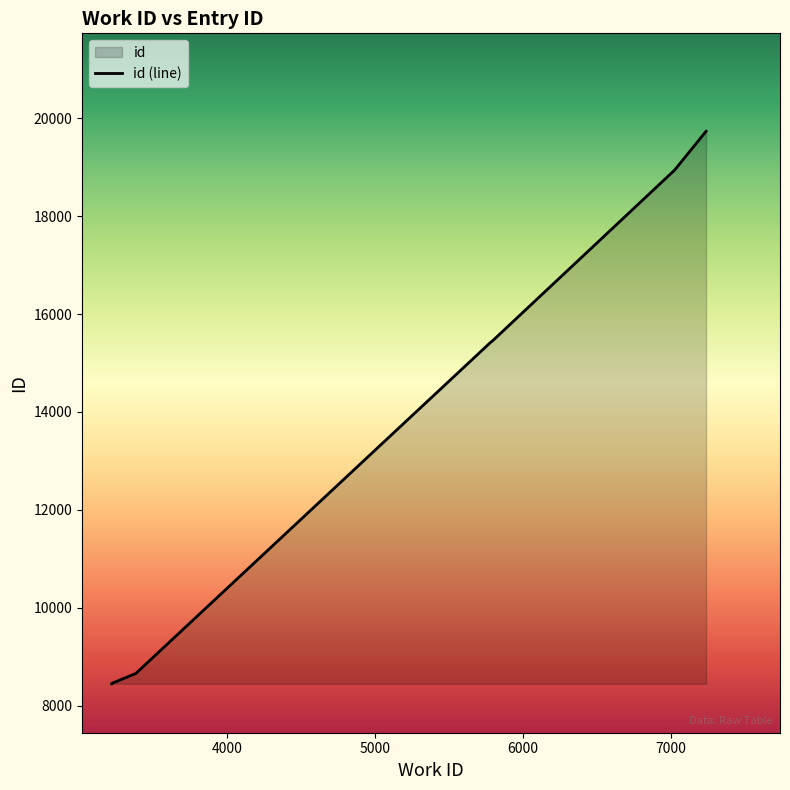

What is the greatest value displayed?

19736